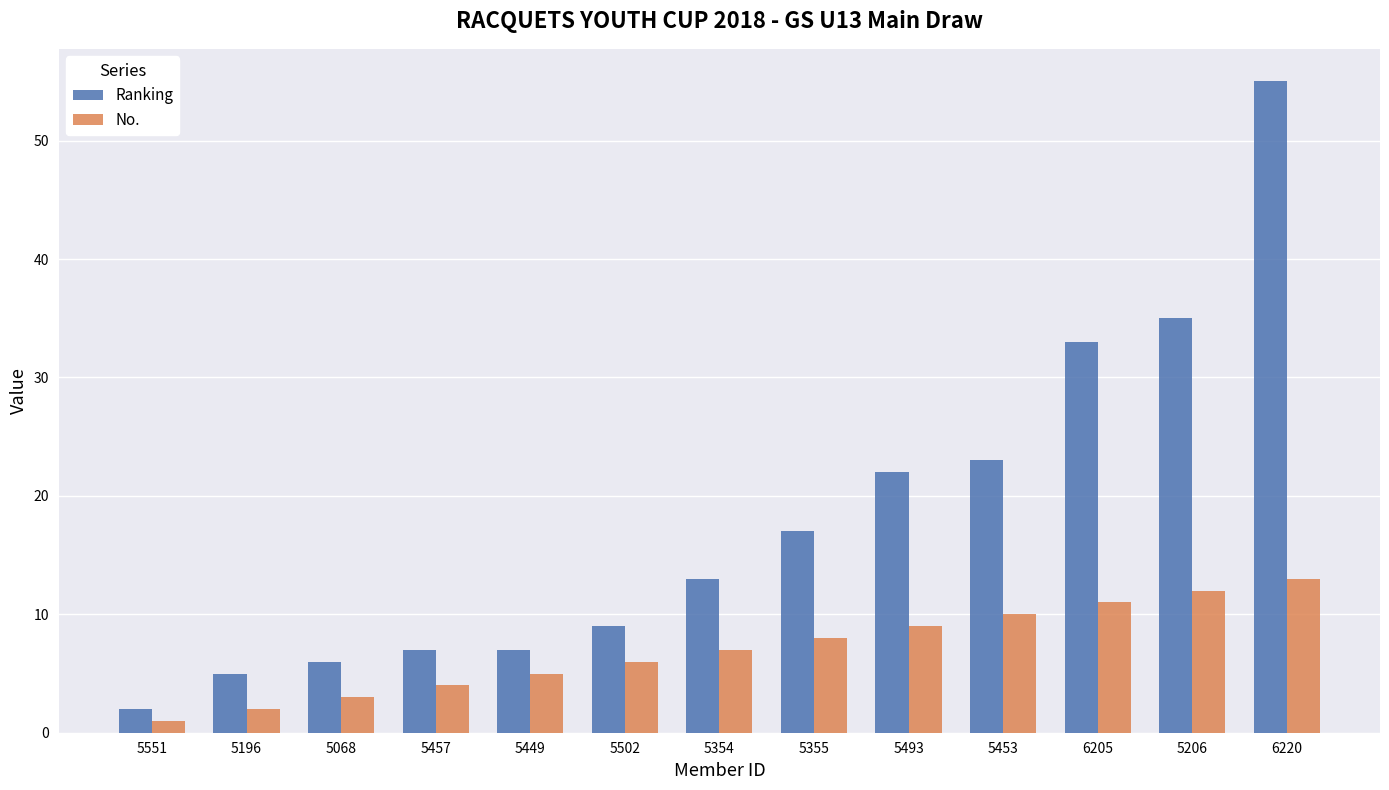

Reading left to right, what are all the values shown in this chart?

Ranking: 5551=2	5196=5	5068=6	5457=7	5449=7	5502=9	5354=13	5355=17	5493=22	5453=23	6205=33	5206=35	6220=55
No.: 5551=1	5196=2	5068=3	5457=4	5449=5	5502=6	5354=7	5355=8	5493=9	5453=10	6205=11	5206=12	6220=13